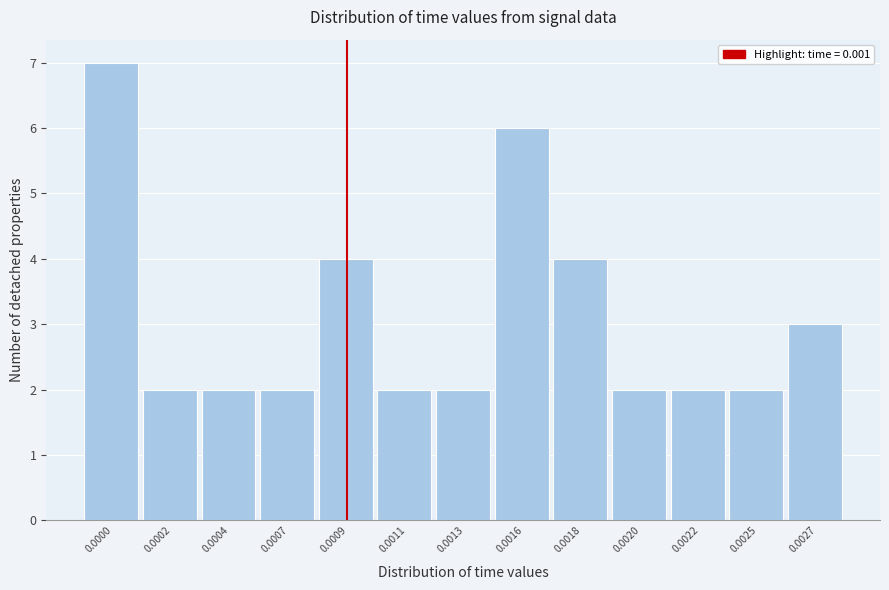

Reading left to right, extract all data points from this chart.

7	2	2	2	4	2	2	6	4	2	2	2	3